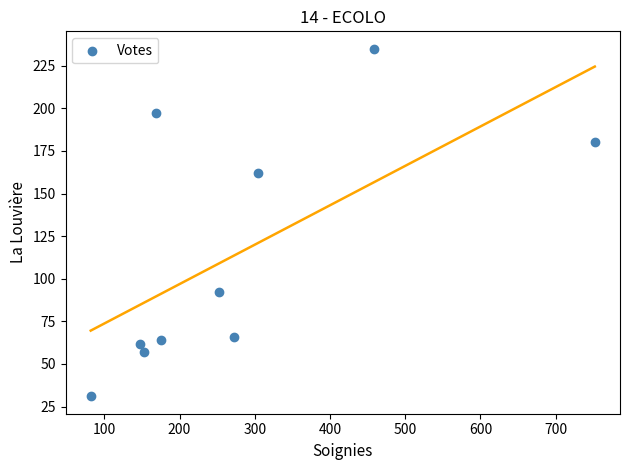

What is the average Y value?

115